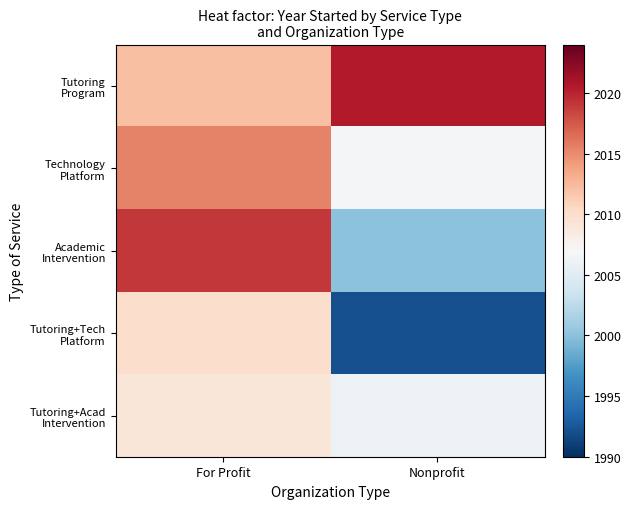

Between For Profit and Nonprofit, which series saw the biggest shift?

Academic Intervention